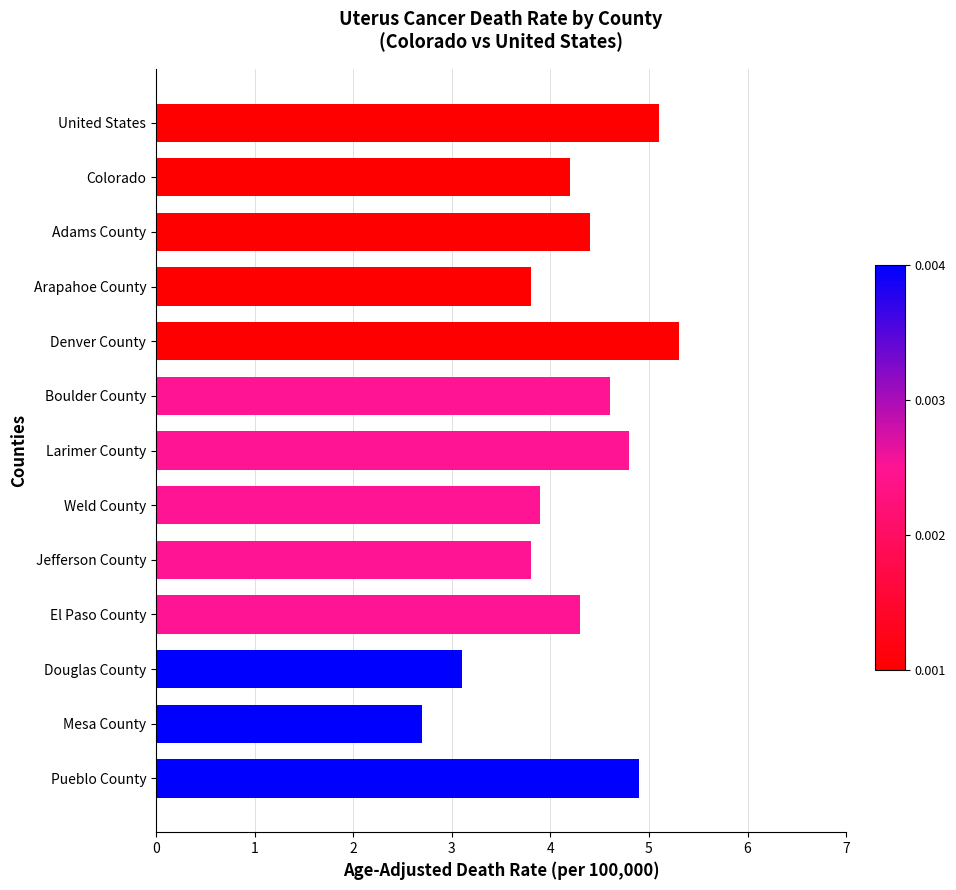

What is the sum of all values?

54.9